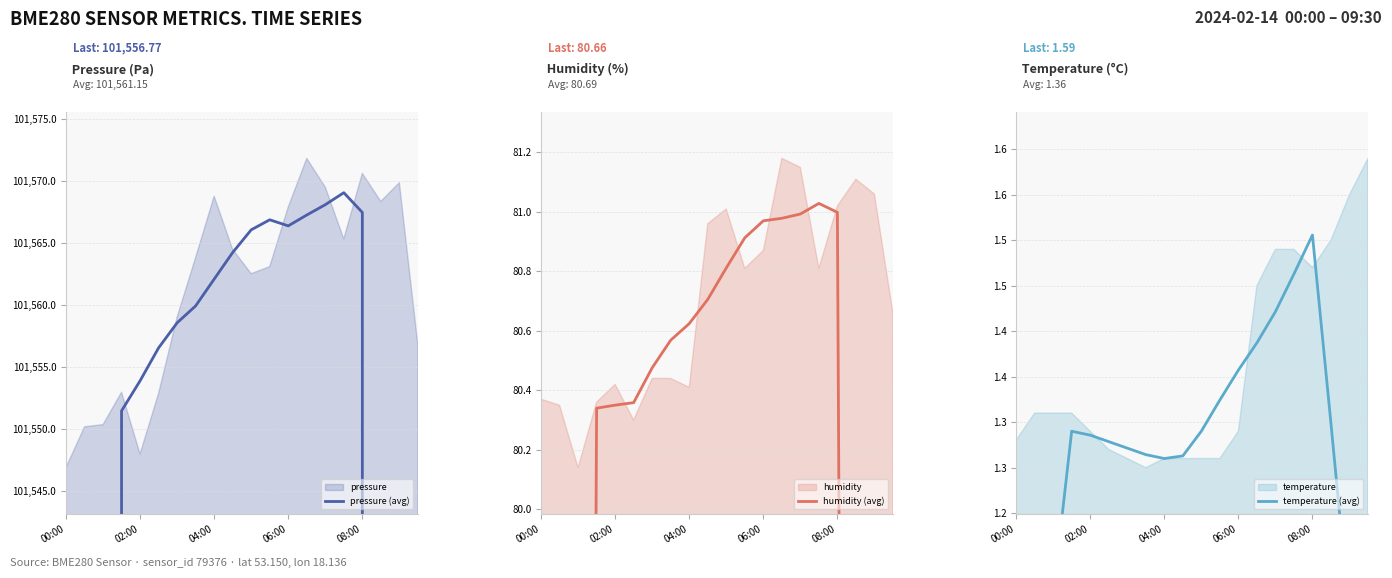

Which series has the largest total across all categories?

pressure (avg)